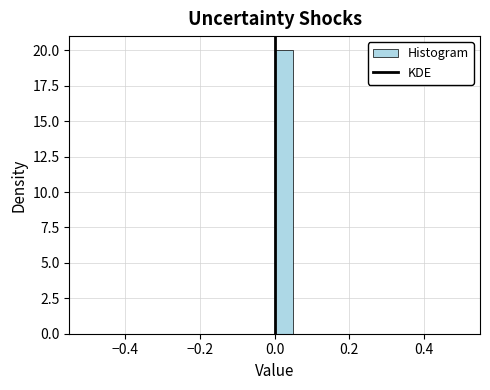

Read against the x-axis, roughly where is the centre of the tallest bar?

0.02